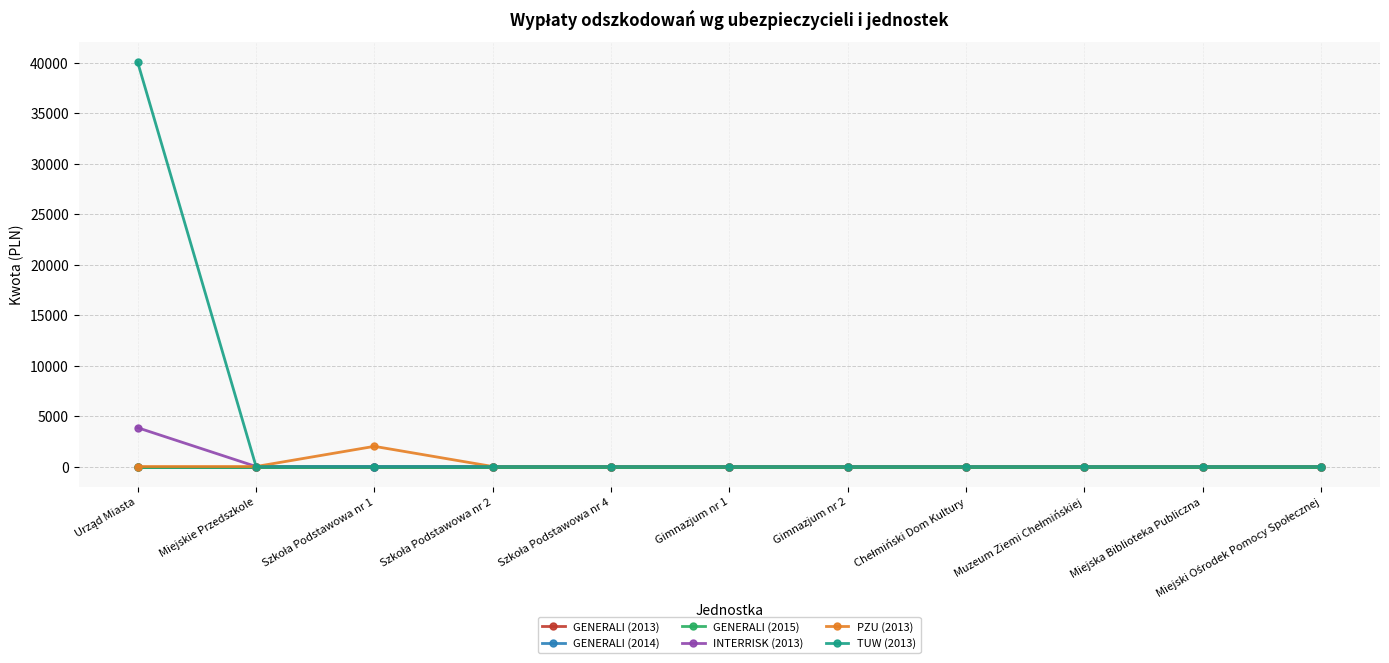

List the series in order of their peak value, highest first.

TUW (2013), INTERRISK (2013), PZU (2013), GENERALI (2013), GENERALI (2014), GENERALI (2015)